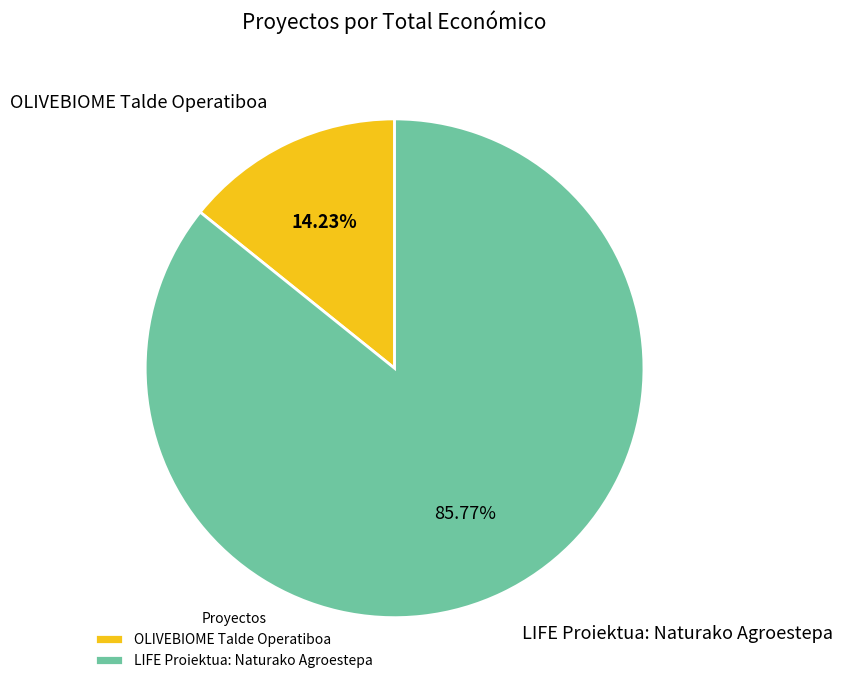

Between OLIVEBIOME Talde Operatiboa and LIFE Proiektua: Naturako Agroestepa, which is larger?

LIFE Proiektua: Naturako Agroestepa